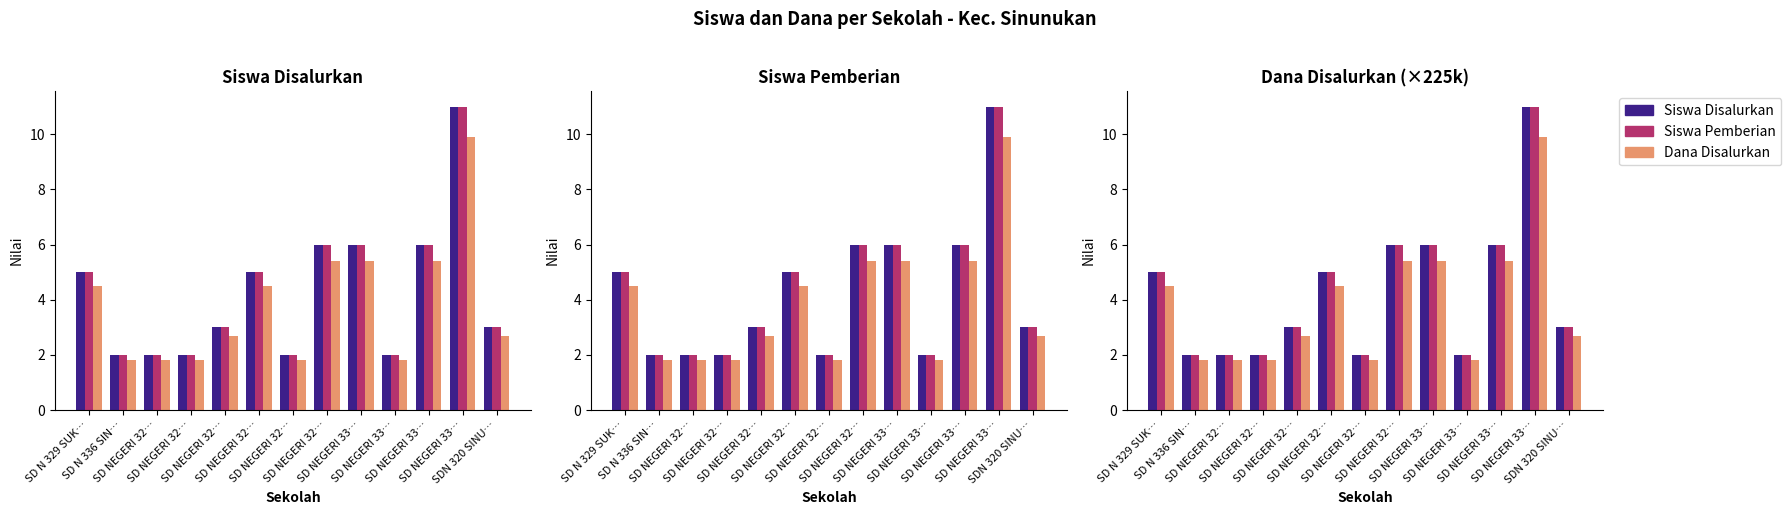

Does the chart contain any negative values?

No